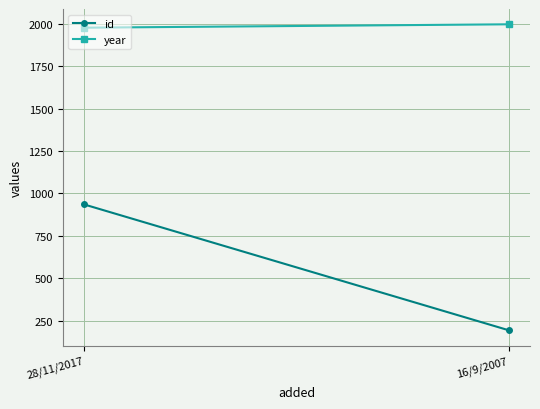

Between 28/11/2017 and 16/9/2007, which series saw the biggest shift?

id